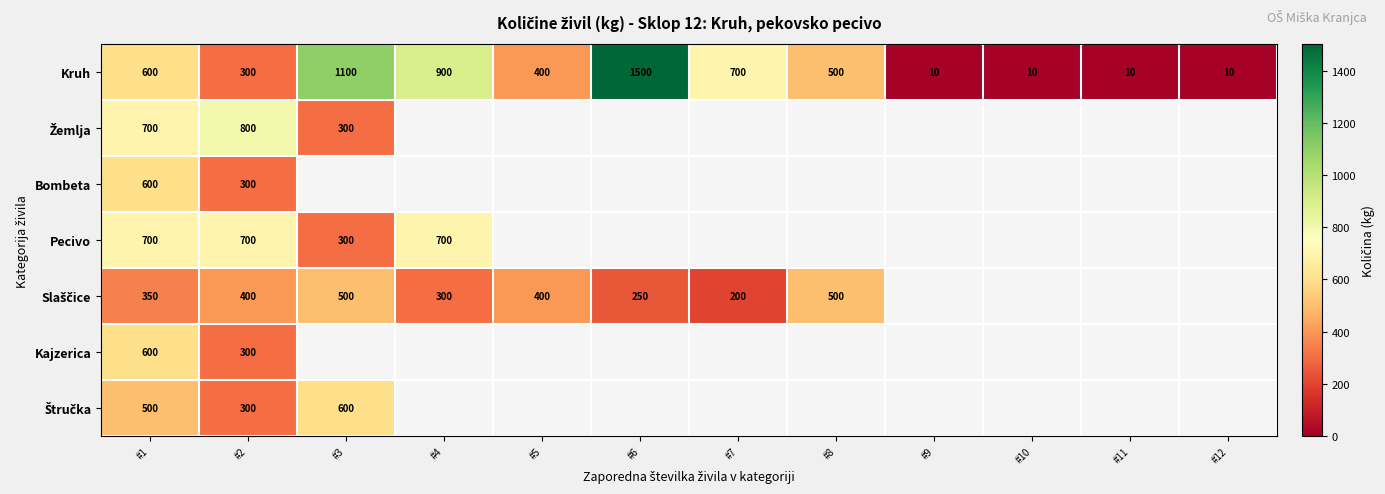

What is the approximate value of Kruh at #6, to the nearest 100?

1500